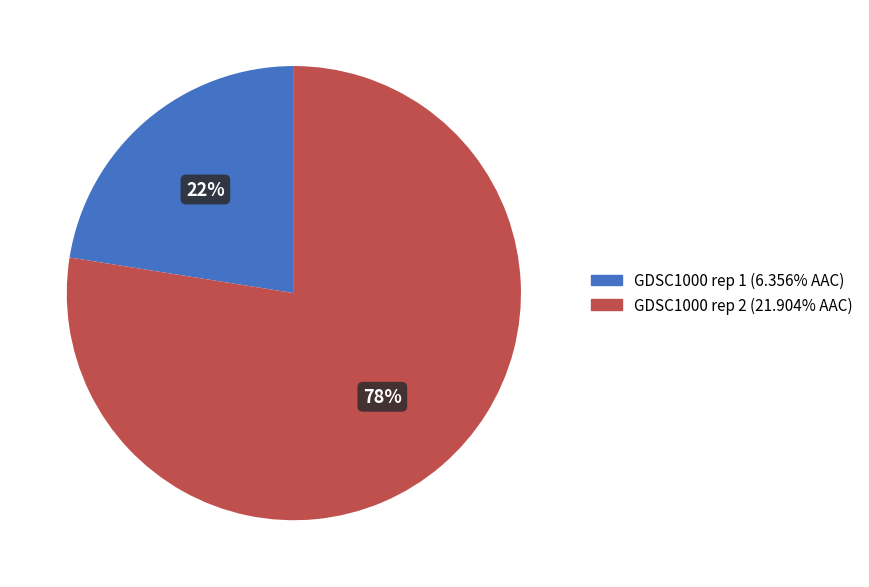

Which category has the biggest portion of the pie?

GDSC1000 rep 2